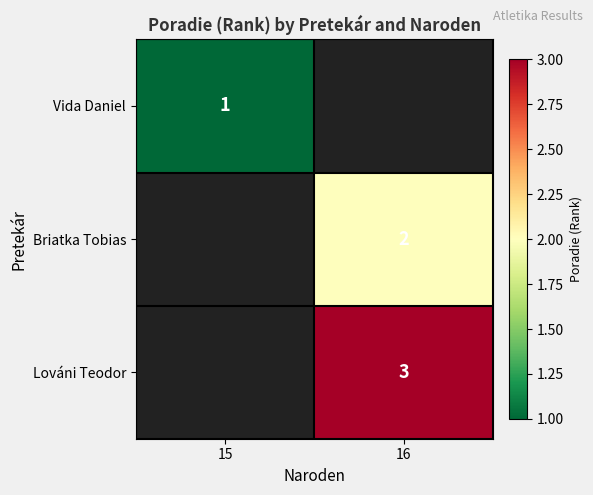

Which label corresponds to the largest value in the chart?

16